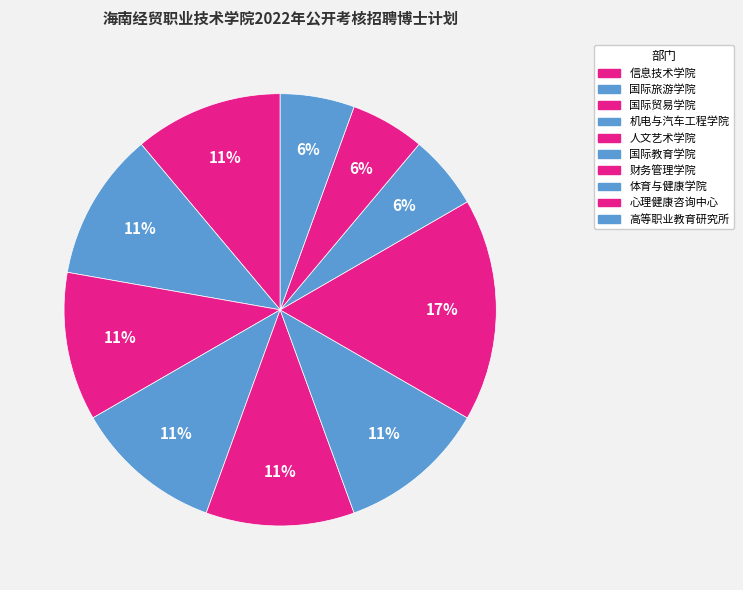

What portion of the pie excludes 国际贸易学院?

88.9%